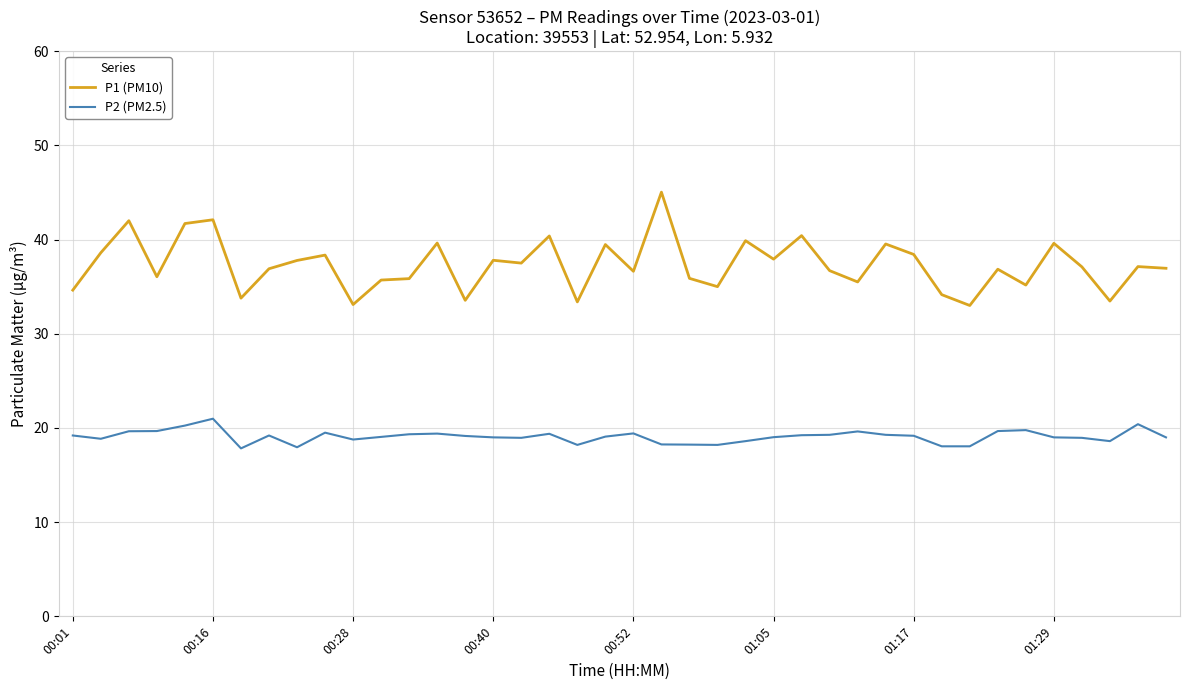

In P1 (PM10), how many points are lower than both neighbors (excluding endpoints)?

13